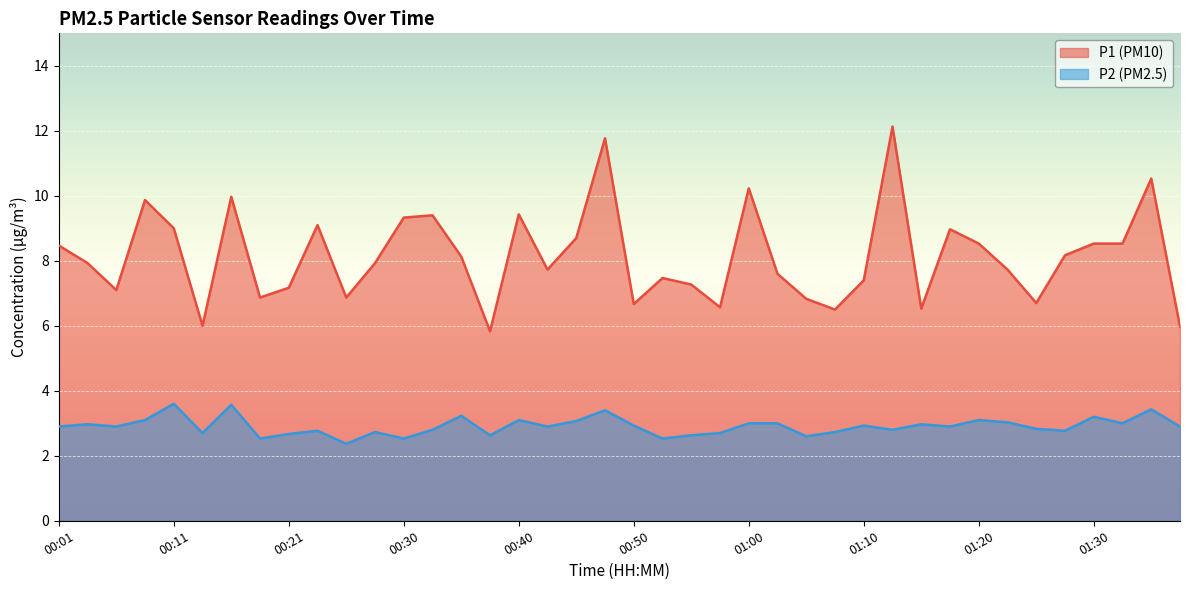

True or false: P1 and P2 intersect in this chart.

False